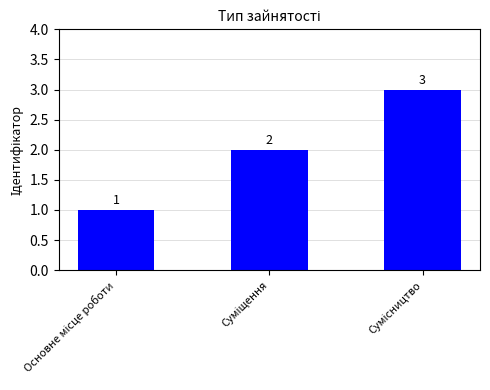

What is the sum of all values?

6